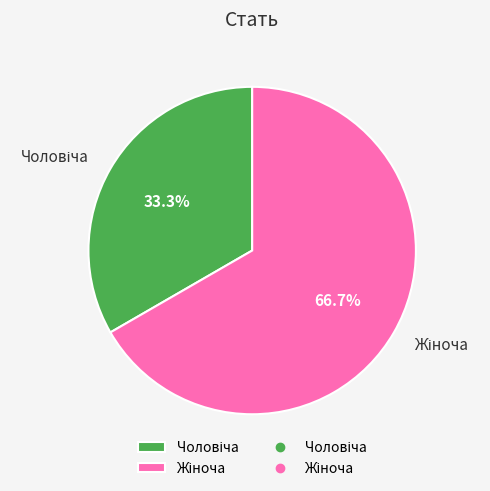

Is there any slice that represents more than half of the pie?

Yes